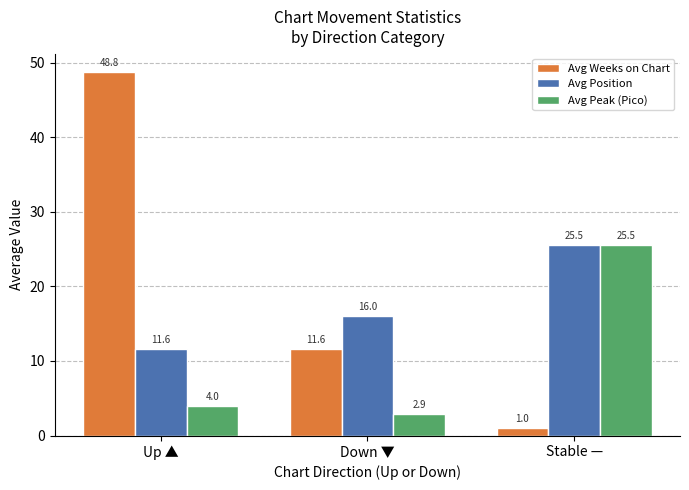

At which label does Avg Weeks on Chart first exceed 11?

Up ▲